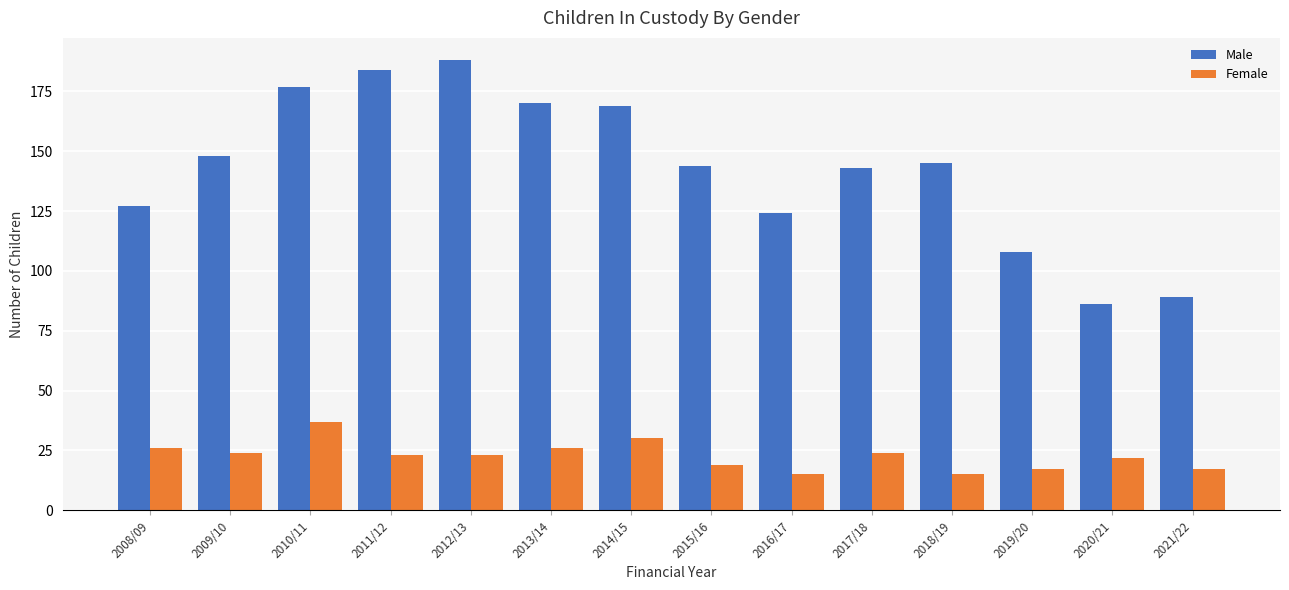

What is the sum of all Female values?

318